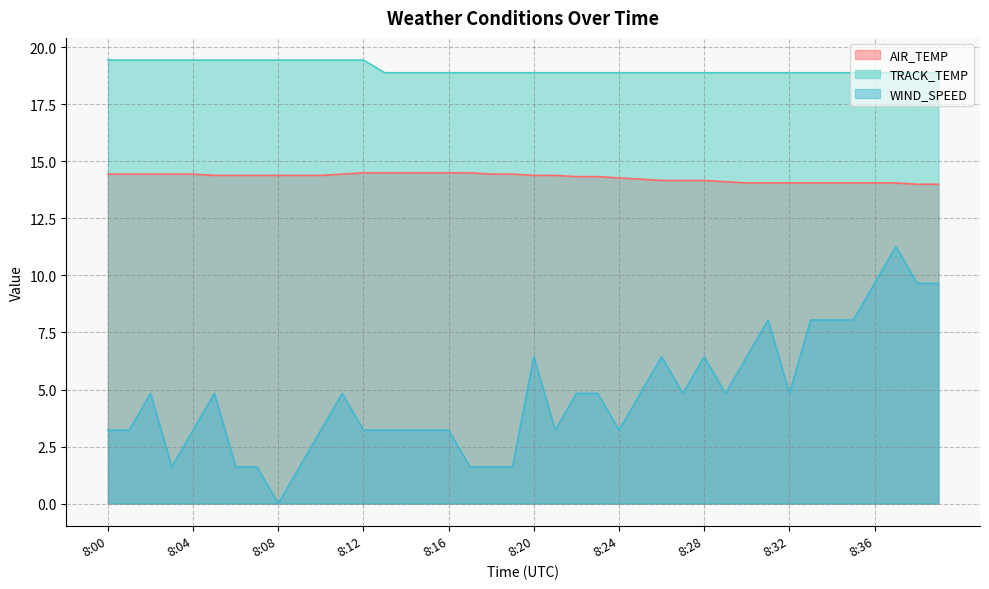

At which category does the chart reach its minimum across all series?

8:08